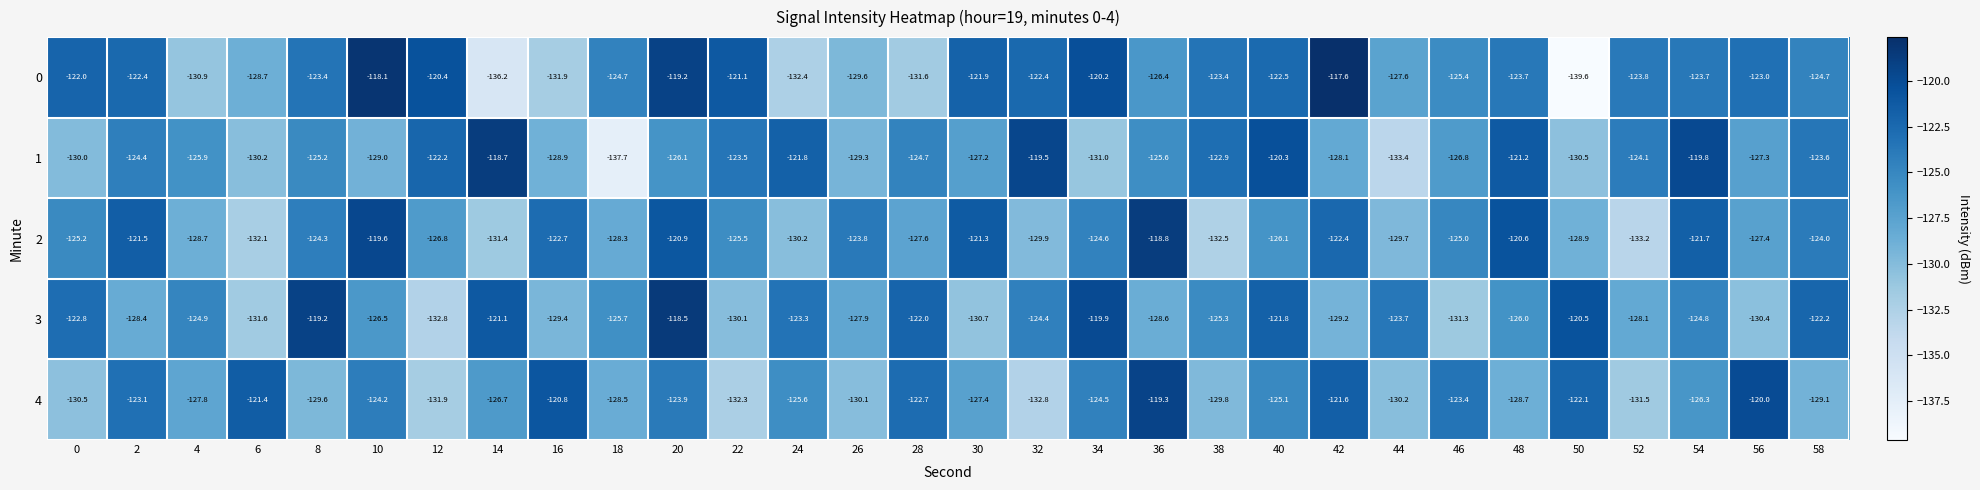

What is the average value of the 2 series?

-125.8